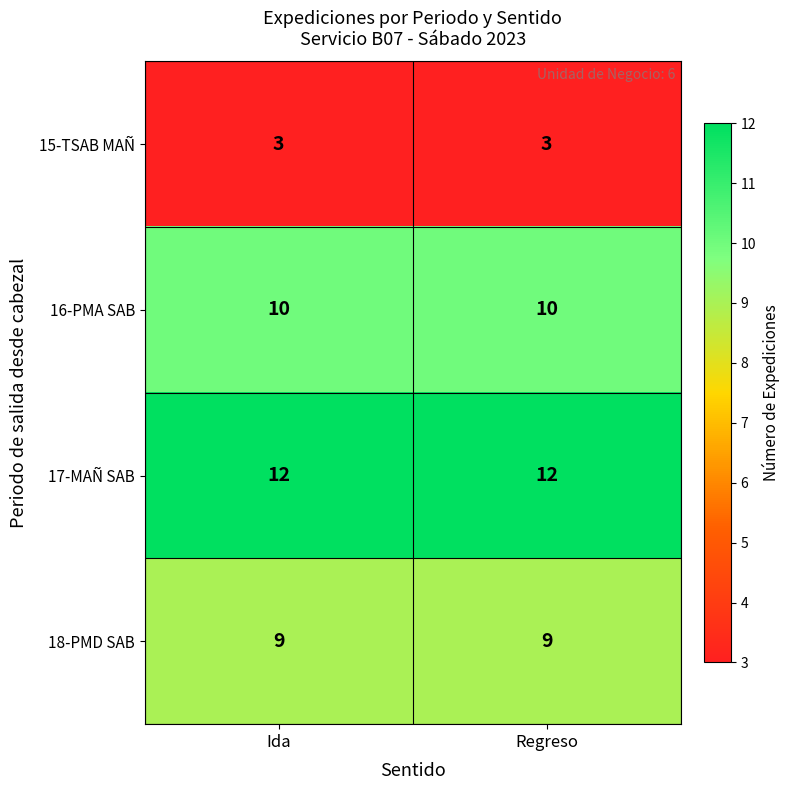

Rank the series by their maximum value, from highest to lowest.

17-MAÑ SAB, 16-PMA SAB, 18-PMD SAB, 15-TSAB MAÑ